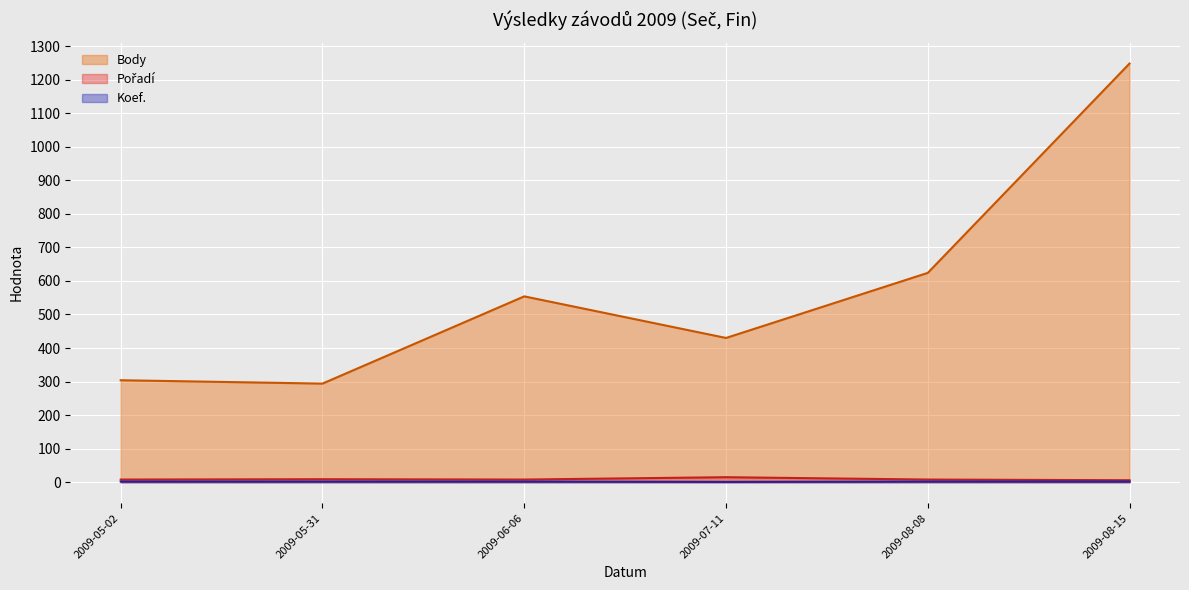

True or false: Body has a value of 766 at 2009-08-15.

False